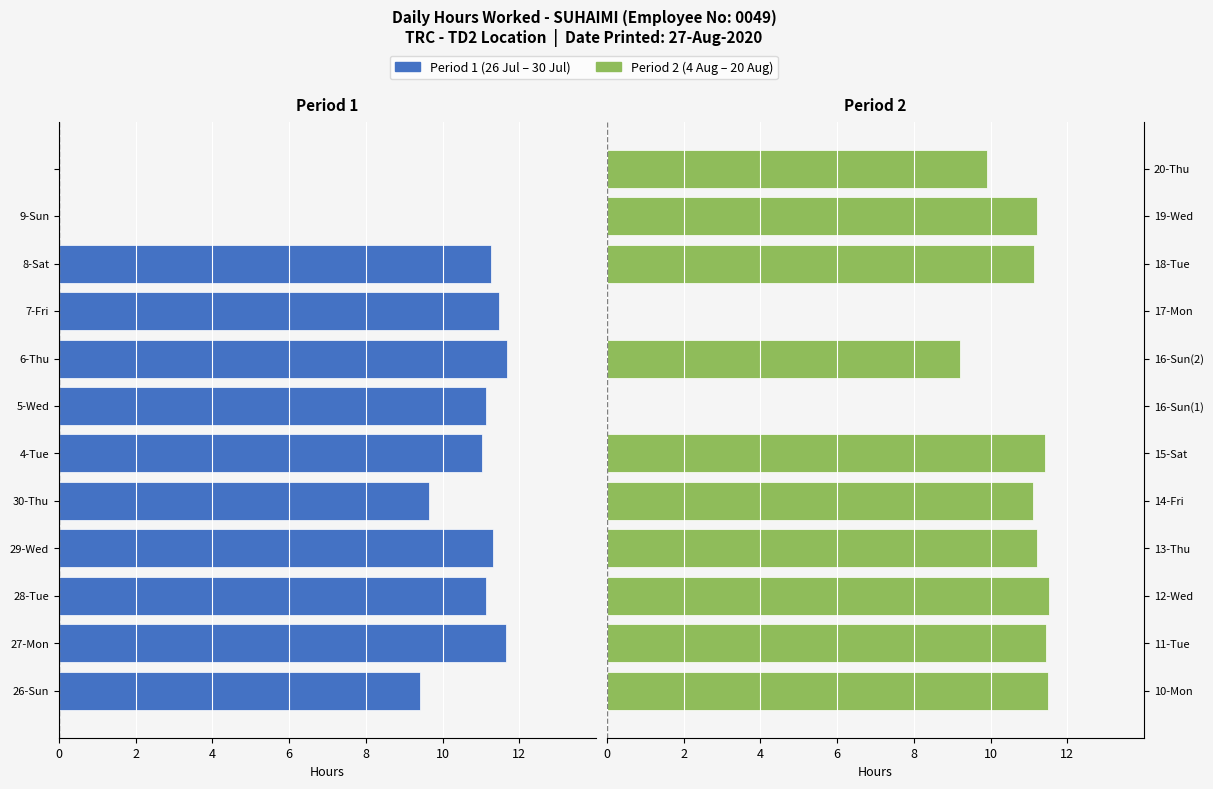

Count the number of data series in this chart.

2